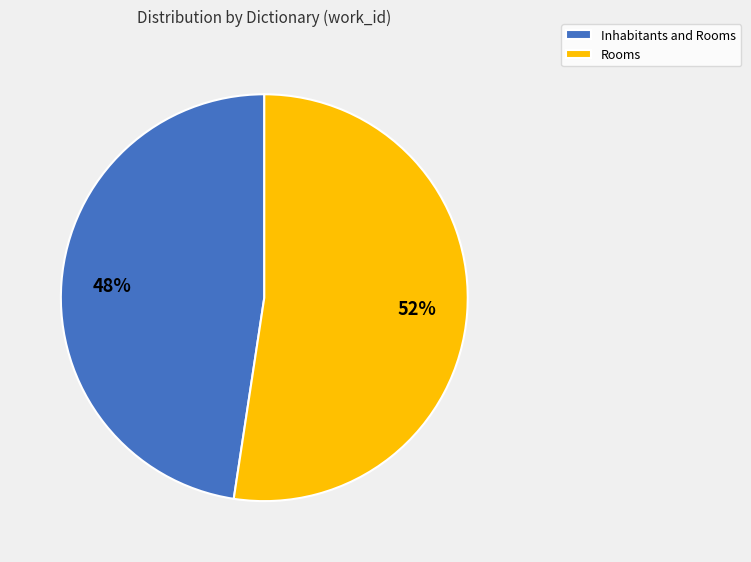

Which category has the smallest portion of the pie?

Inhabitants and Rooms